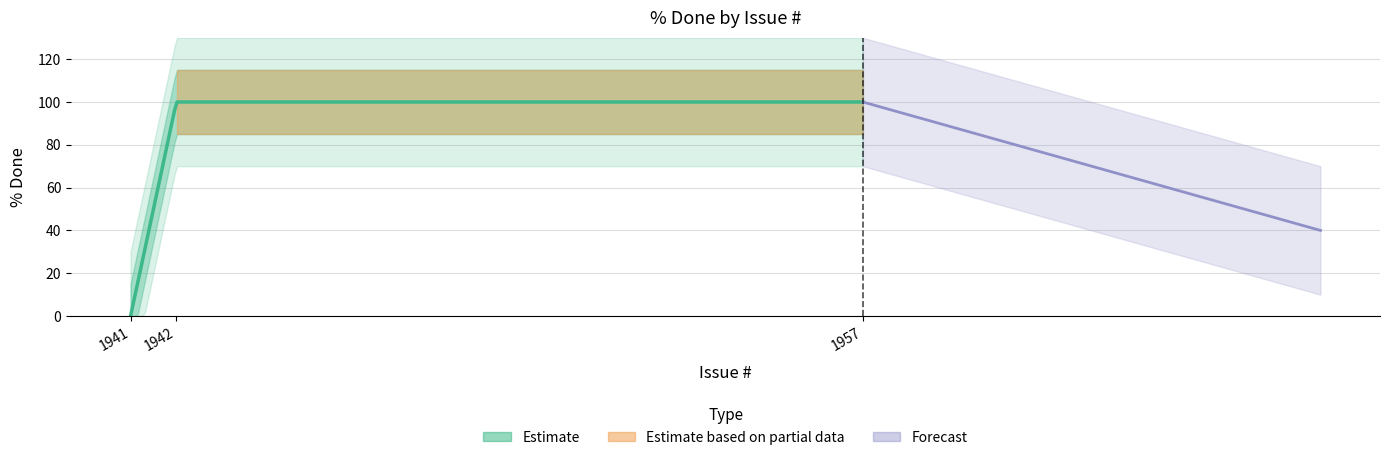

List the labels in order of value, largest first.

1957, 1942, 1941